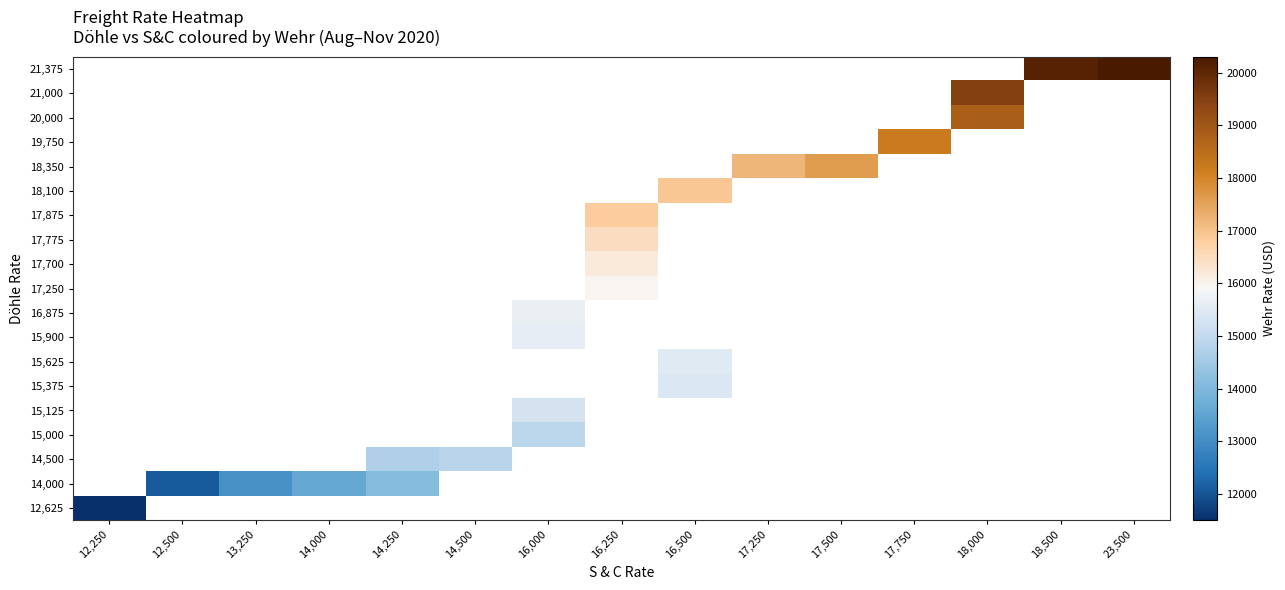

At which category does the chart reach its minimum across all series?

12,250